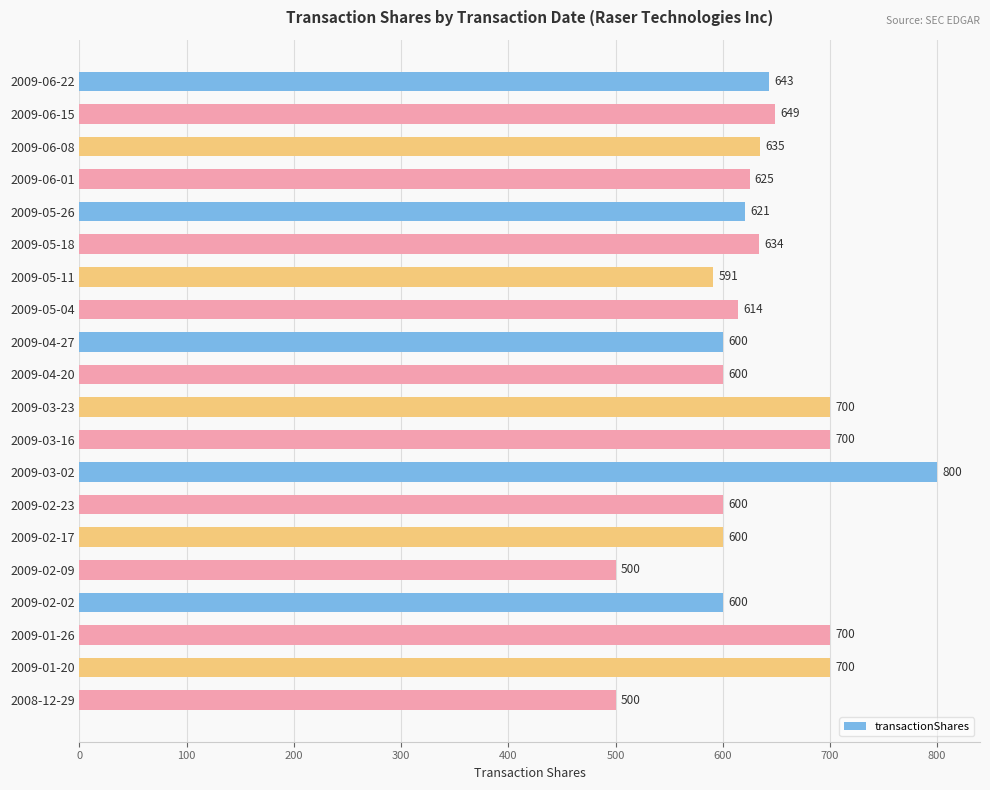

Reading top to bottom, what are all the values shown in this chart?

643	649	635	625	621	634	591	614	600	600	700	700	800	600	600	500	600	700	700	500